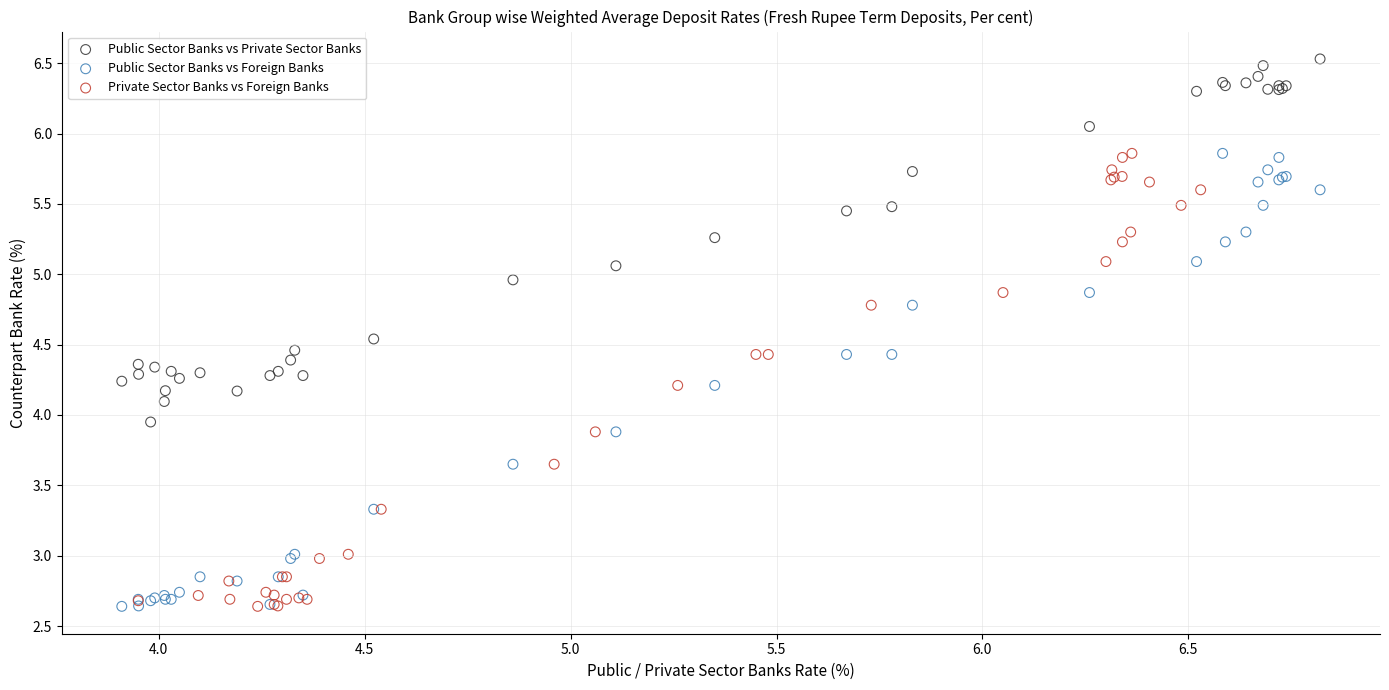

What are all the series names shown in the legend?

Public Sector Banks vs Private Sector Banks, Public Sector Banks vs Foreign Banks, Private Sector Banks vs Foreign Banks